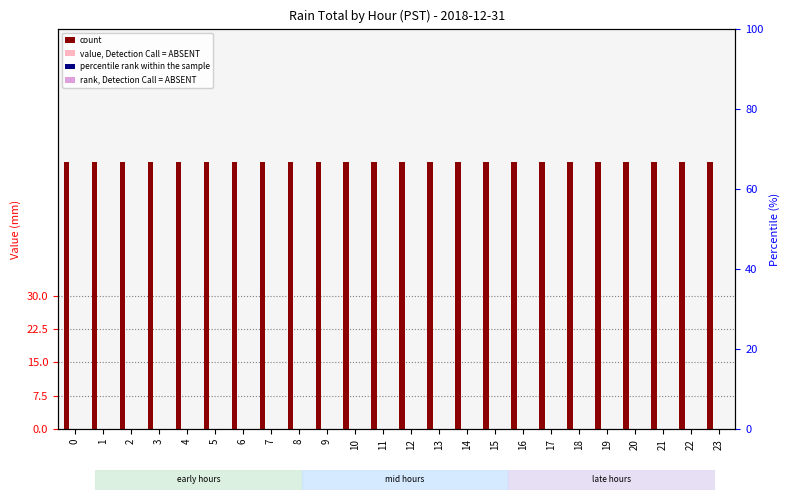

True or false: percentile rank within the sample has a value of 0 at 1.

True